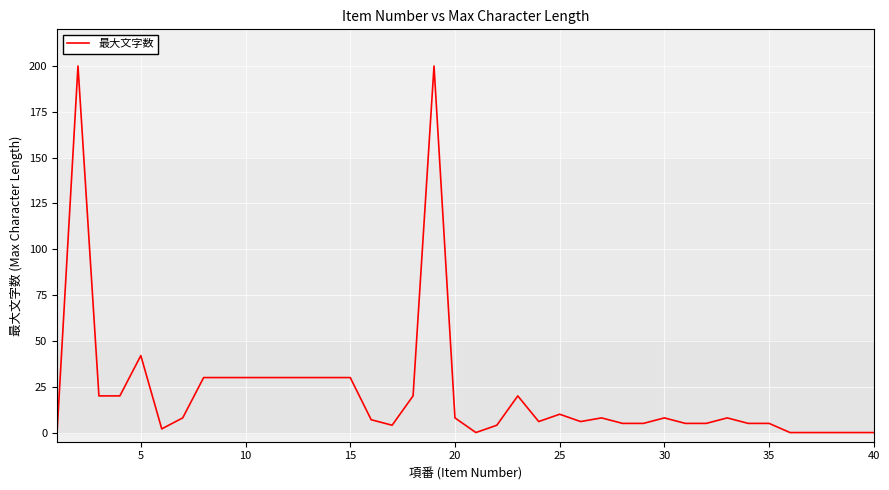

What is the difference between the maximum and minimum values?

200